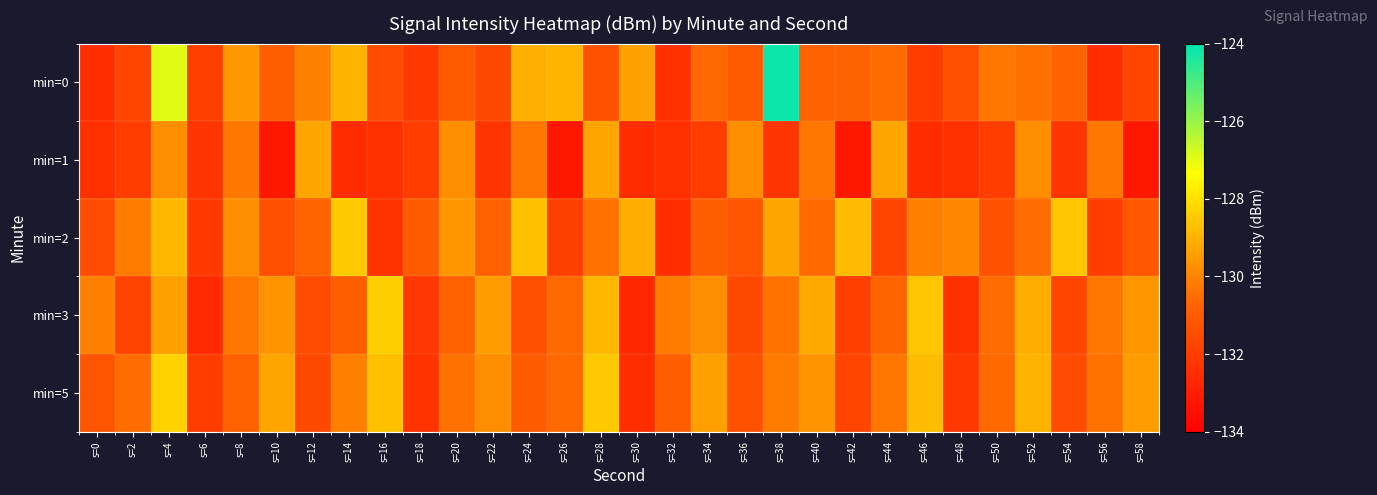

Which series changed the most between s=38 and s=56?

min=0